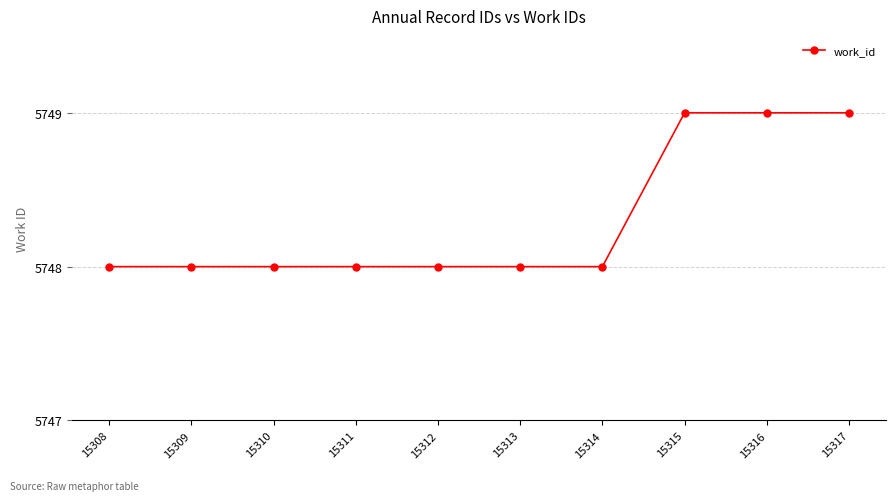

The chart shows a value of 3928 at 15316. True or false?

False